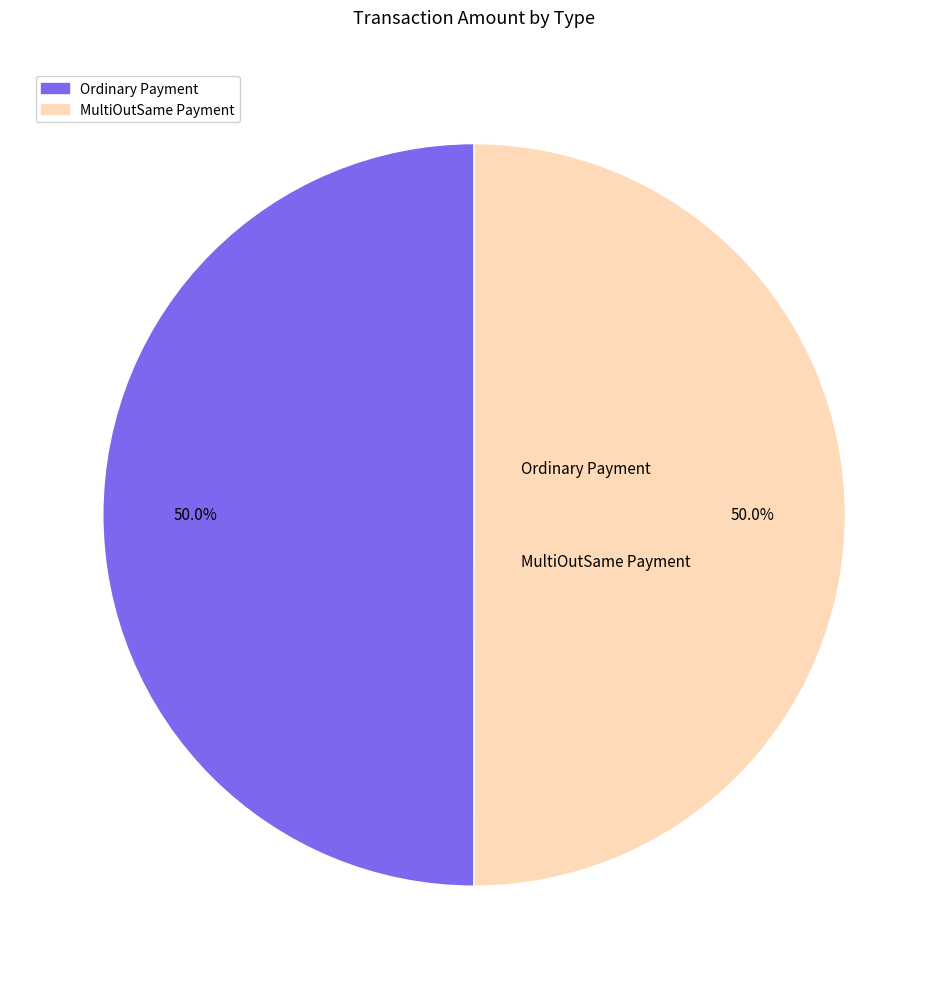

Which category accounts for the majority?

MultiOutSame Payment